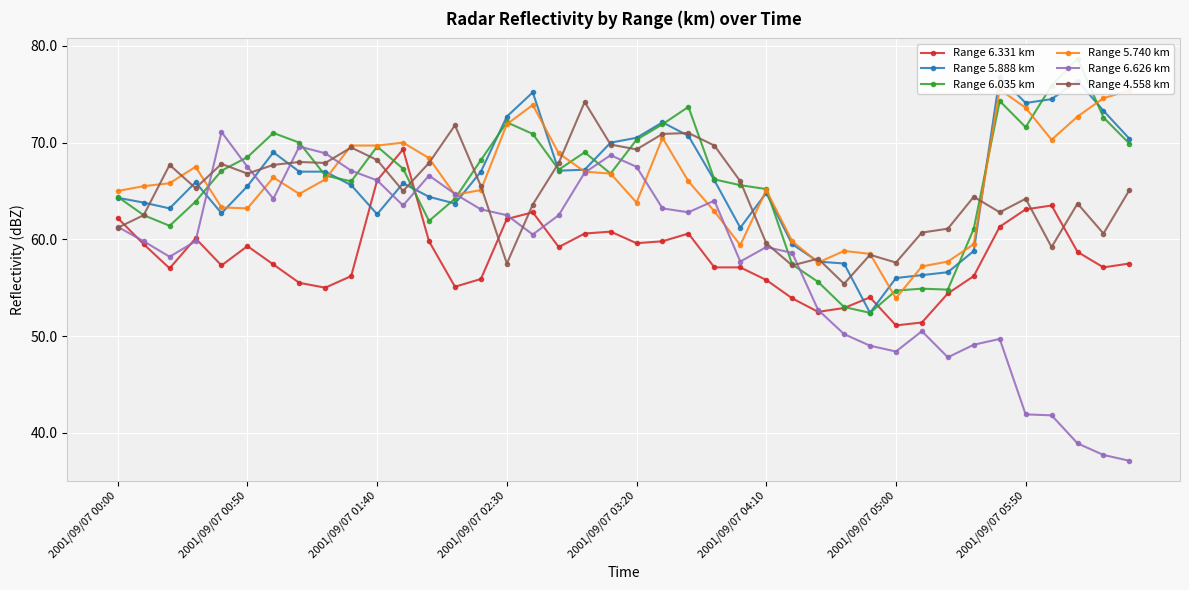

Is it true that Range 6.626 km equals 35.7 at 2001/09/07 00:00?

False